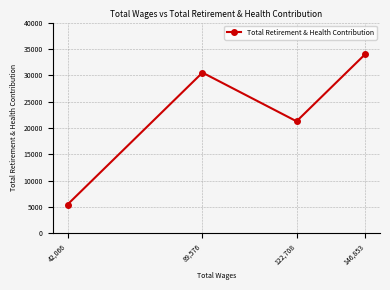

What position from the left is 42,066?

1